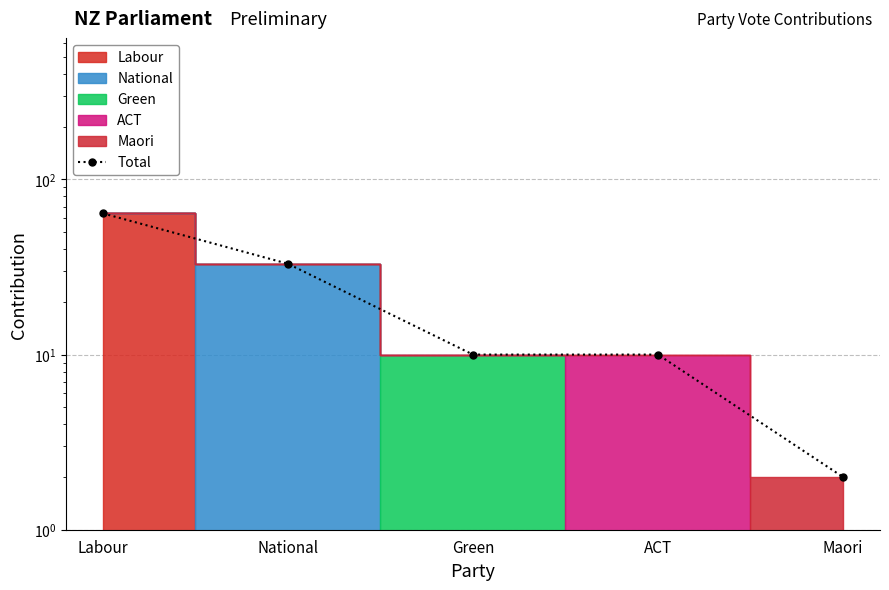

At which category does the chart reach its peak across all series?

Labour